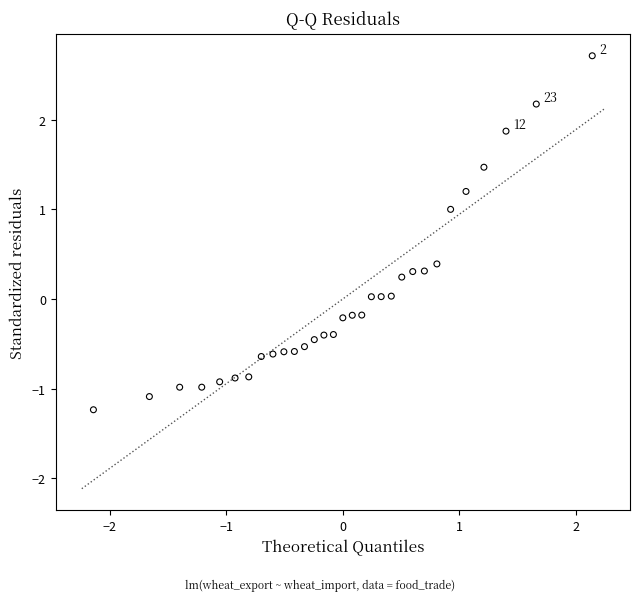

What is the range of Y values (max minus min)?

3.9